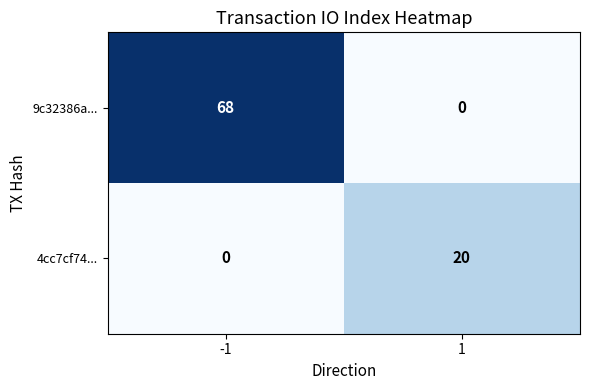

Which series has the widest spread of values?

9c32386a...